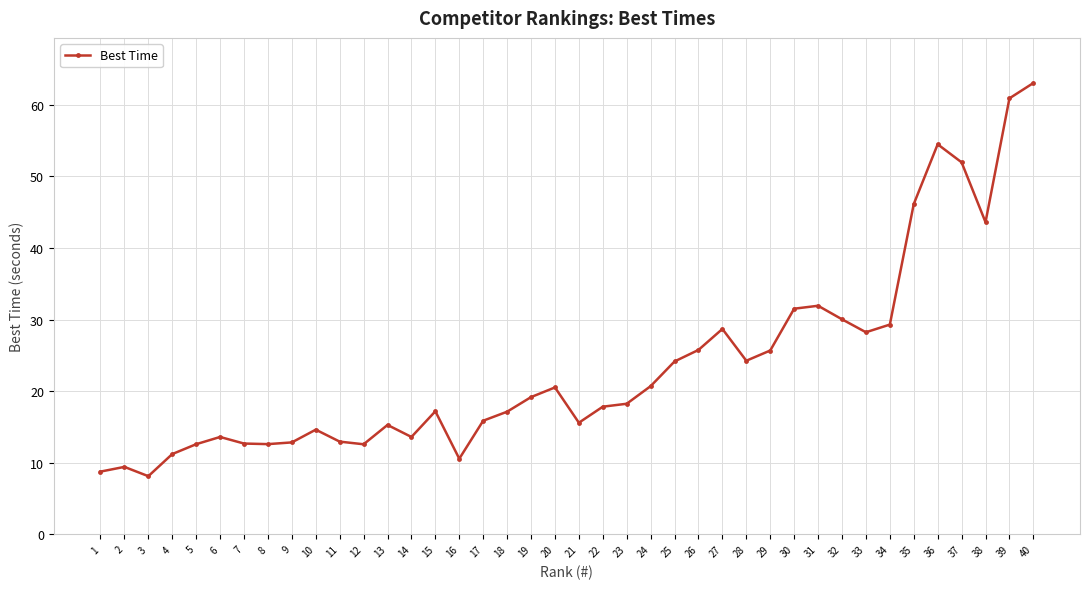

What is the difference between the maximum and minimum values?

54.9